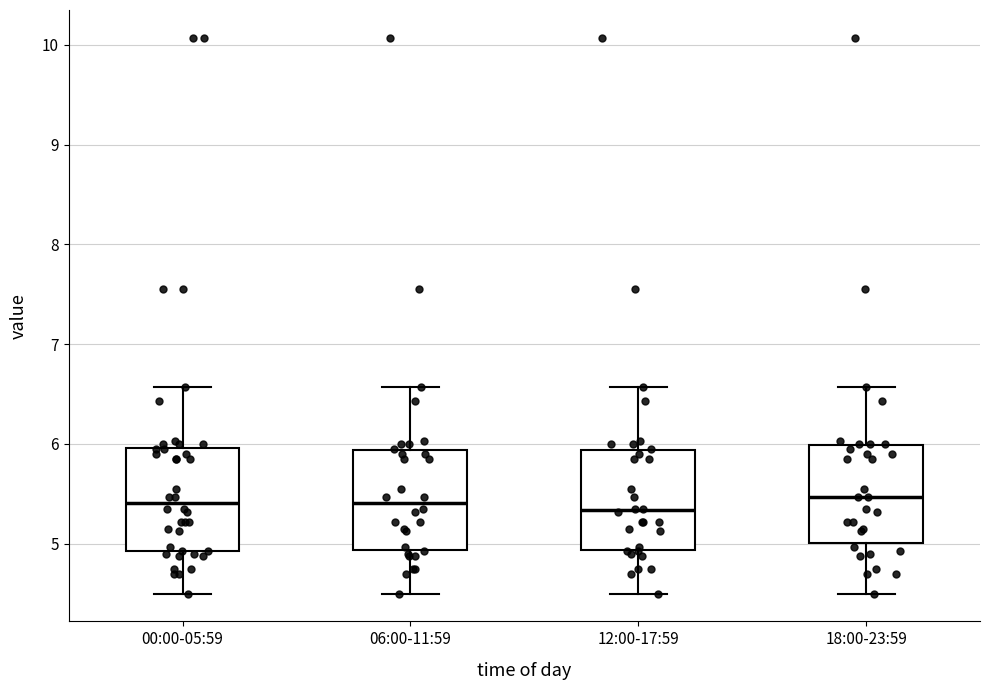

Where is the lower edge of the box for 00:00-05:59 on the y-axis? The values are not printed on the chart, so give them approximately, as read against the axis.

4.9